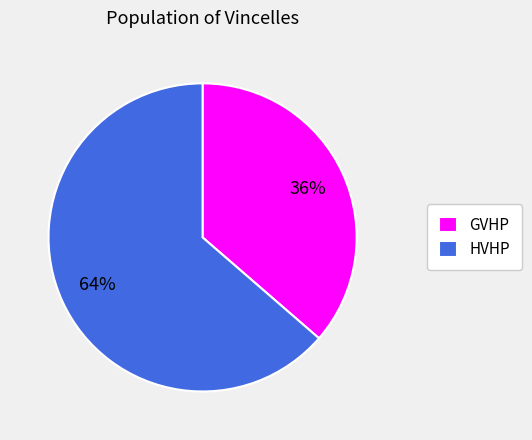

How many slices are in this pie chart?

2